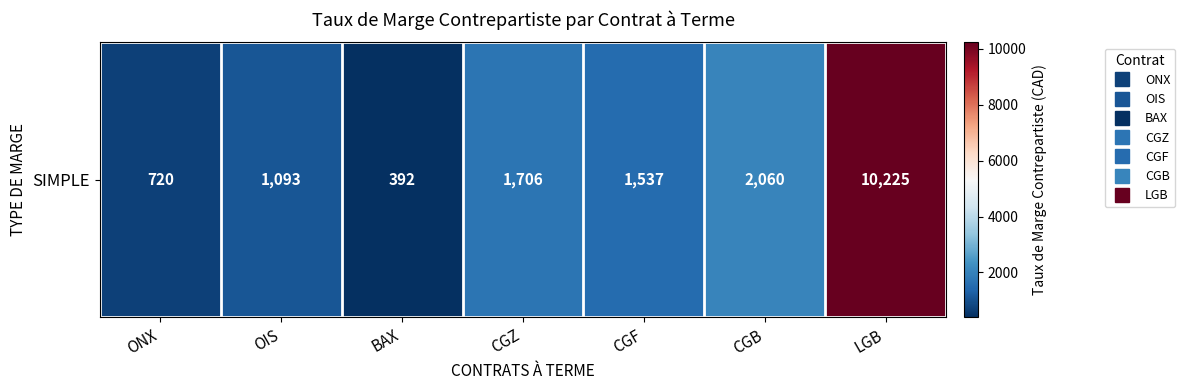

At which label does the data first exceed 1537?

CGZ